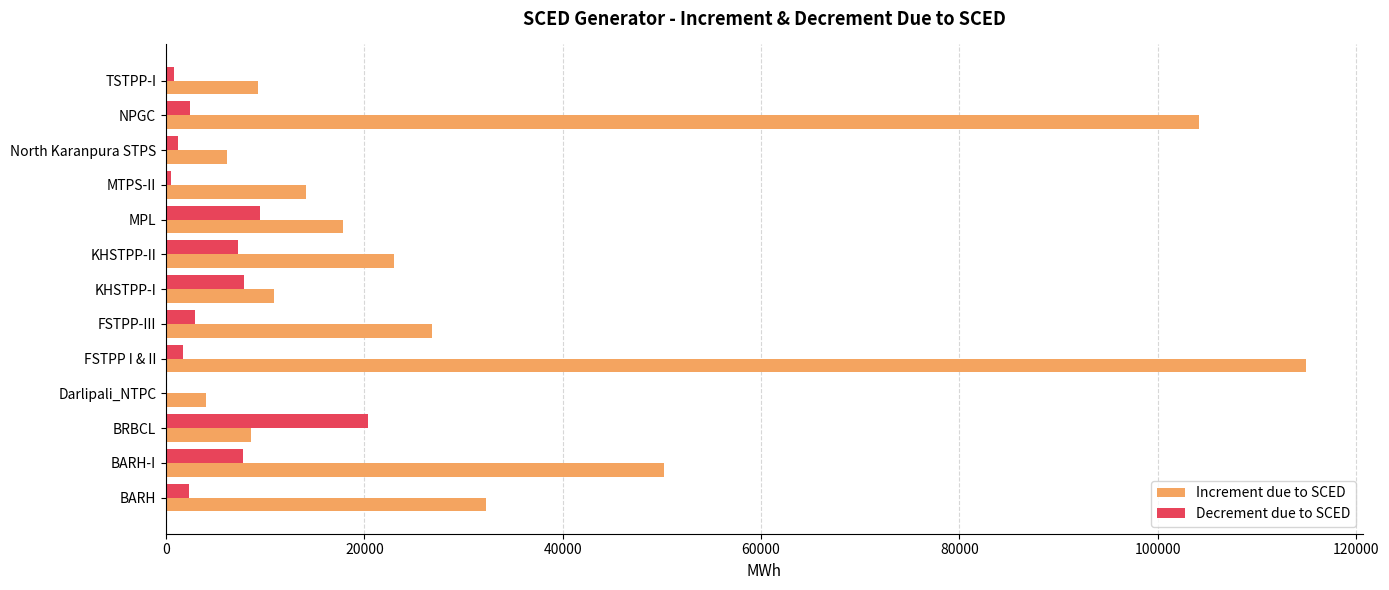

Is the value of Increment due to SCED at KHSTPP-II greater than the value of Decrement due to SCED at FSTPP-III?

Yes